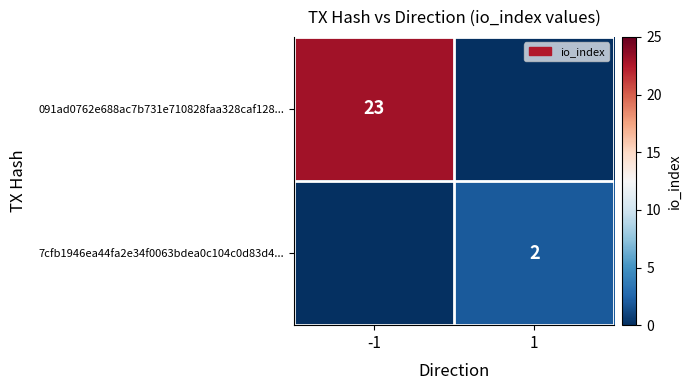

Is it true that 7cfb1946ea44fa2e34f0063bdea0c104c0d83d4... equals 1 at 1?

False